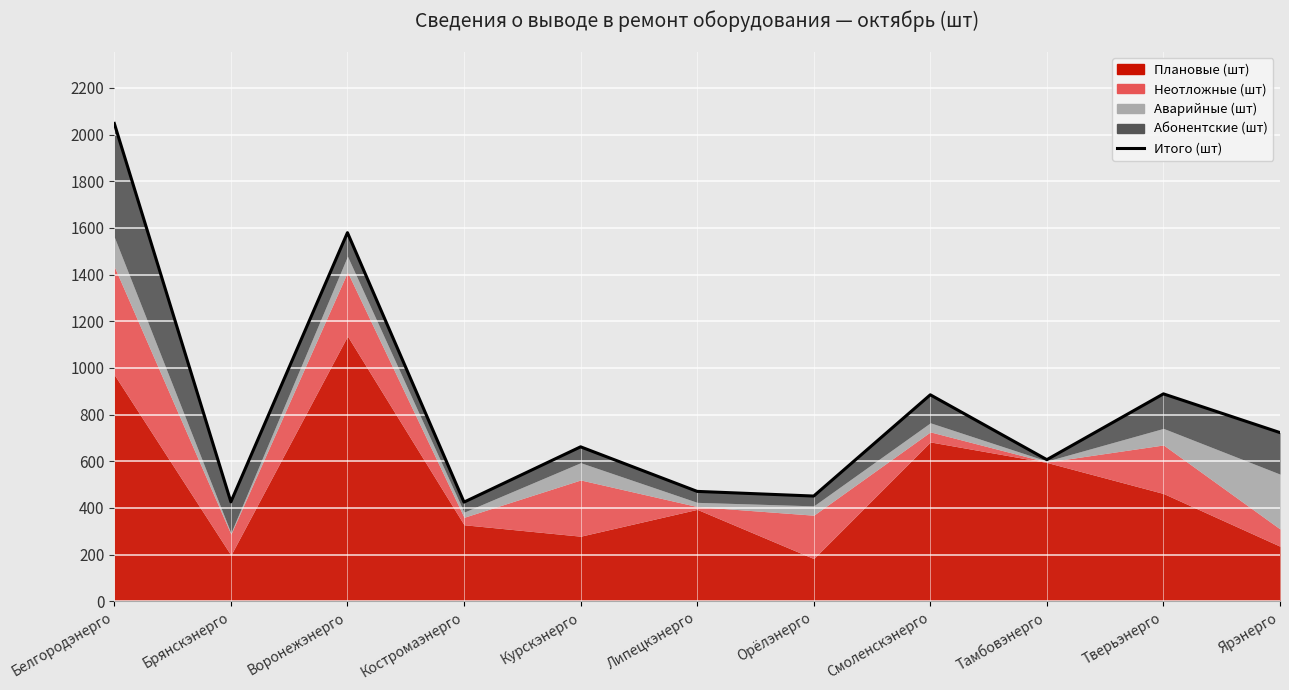

What is the average value?

833